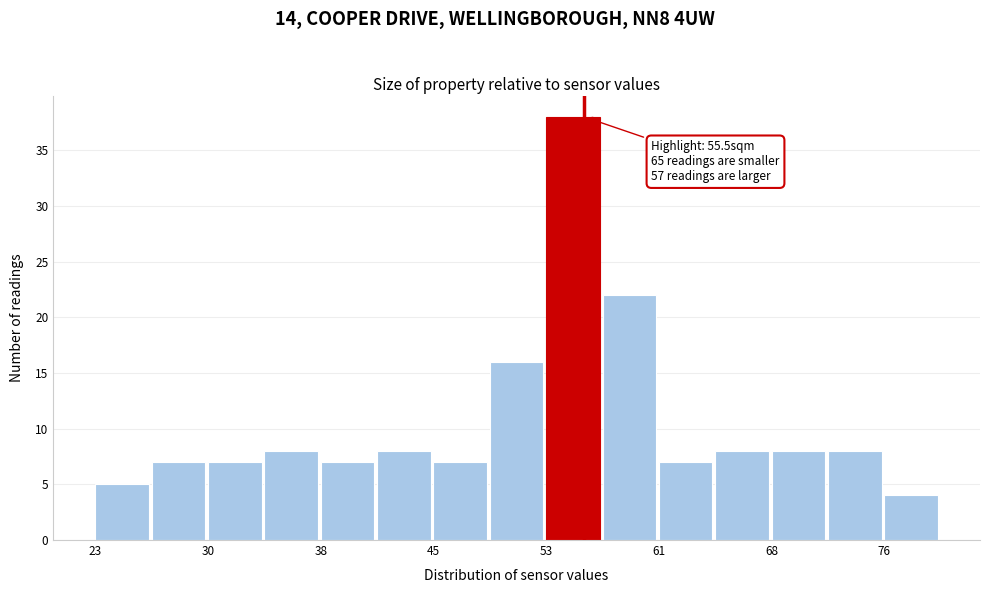

Read against the x-axis, roughly where is the centre of the tallest bar?

55